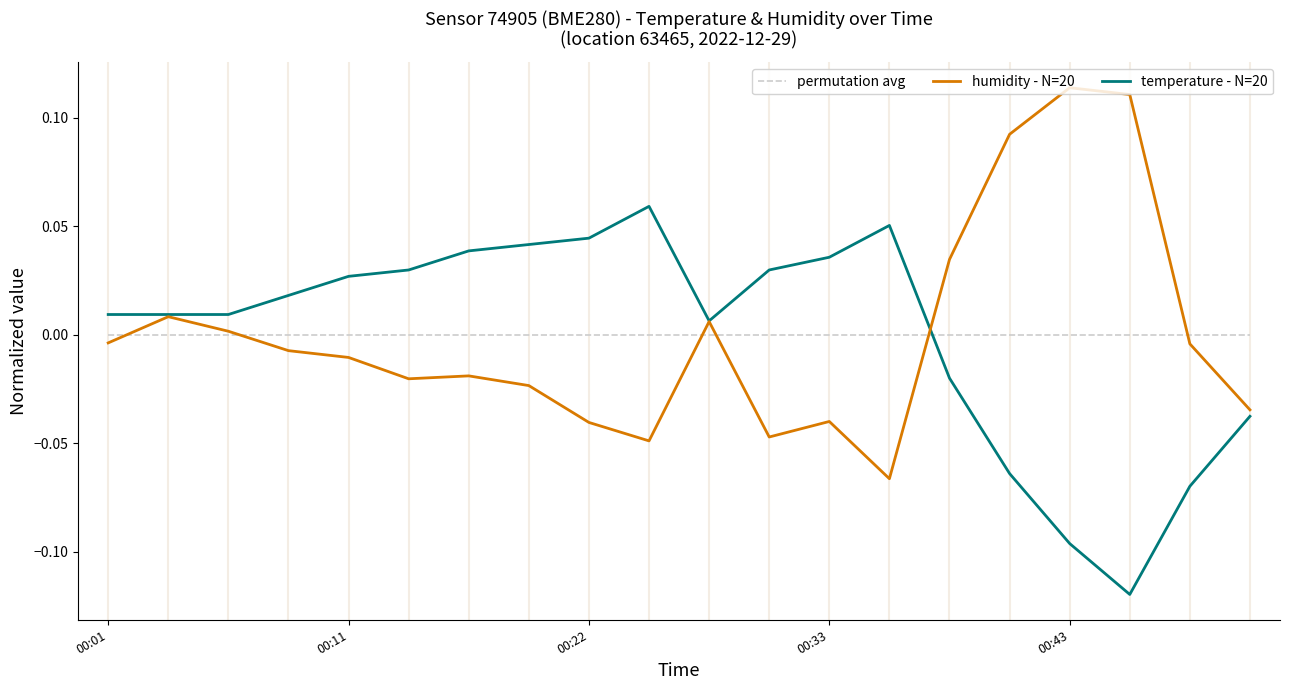

Is this an area chart (filled region under the line)?

No